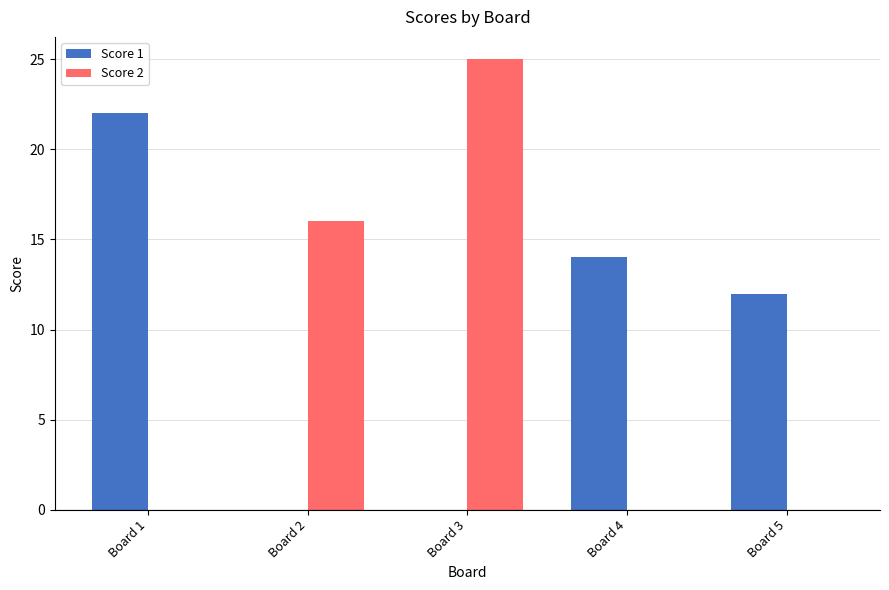

What are all the series names shown in the legend?

Score 1, Score 2